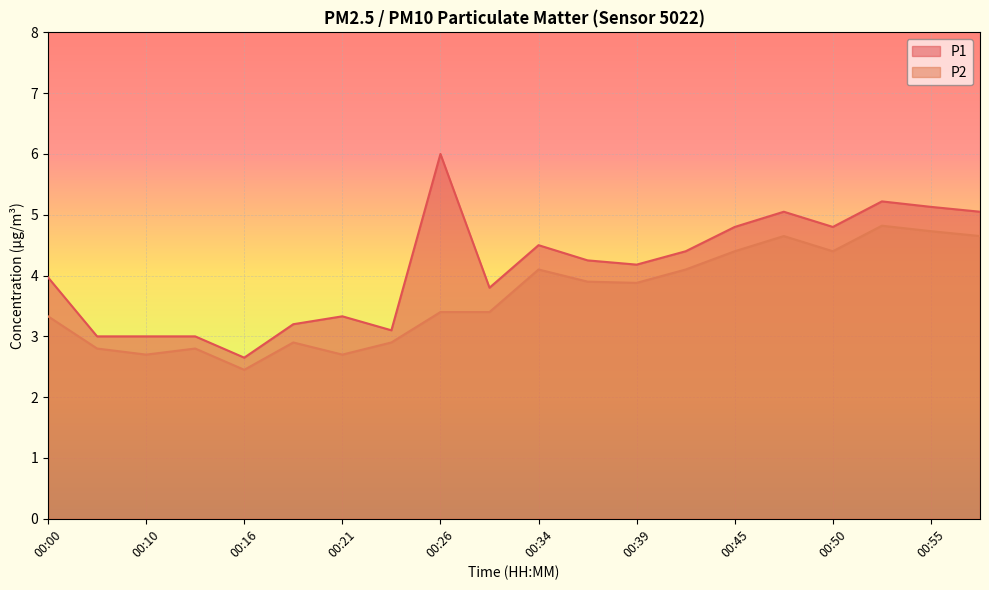

The value of P1 at 00:55 is 5.1. True or false?

True